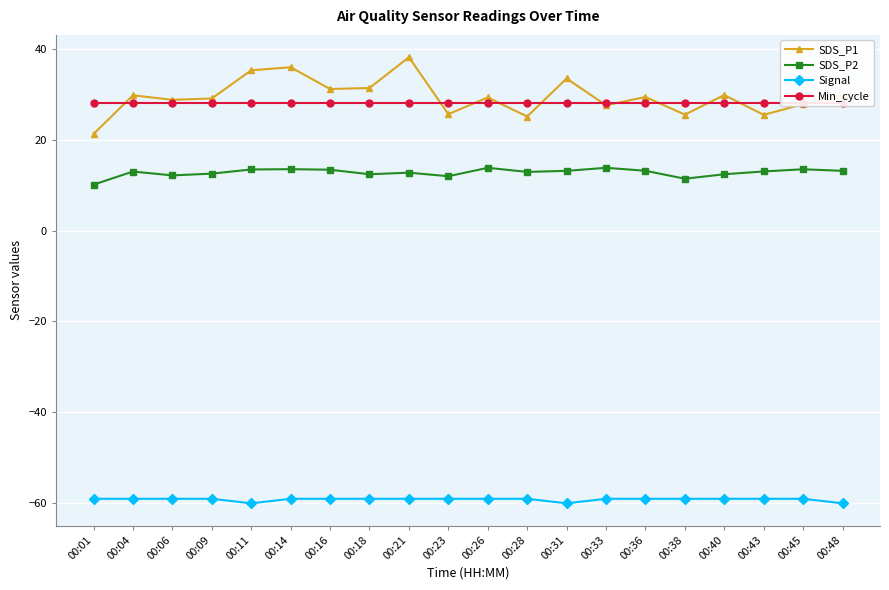

The Signal series shows -97.5 at 00:23. True or false?

False